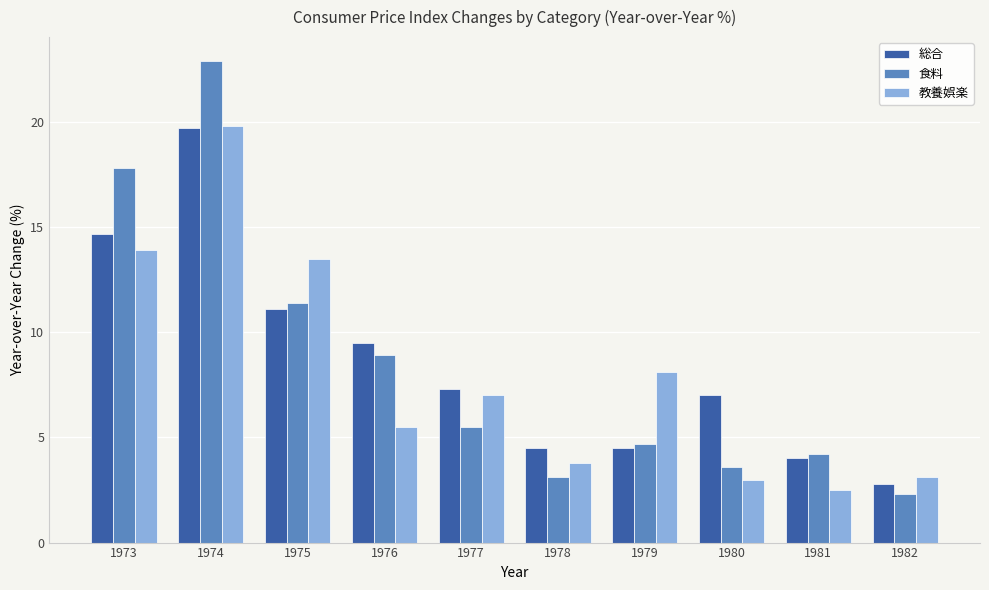

The value of 総合 at 1982 is 1.1. True or false?

False